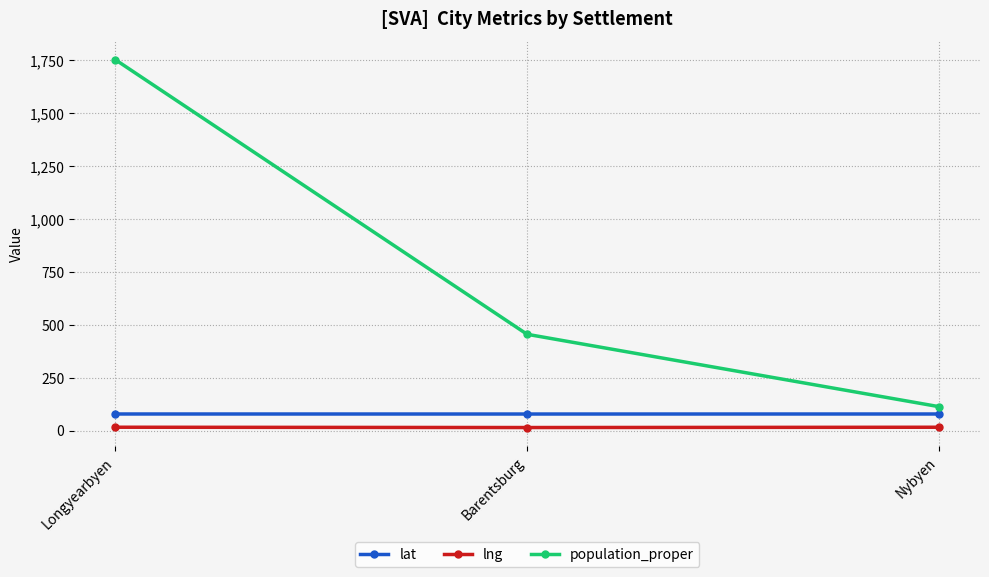

Rank the series by their maximum value, from lowest to highest.

lng, lat, population_proper